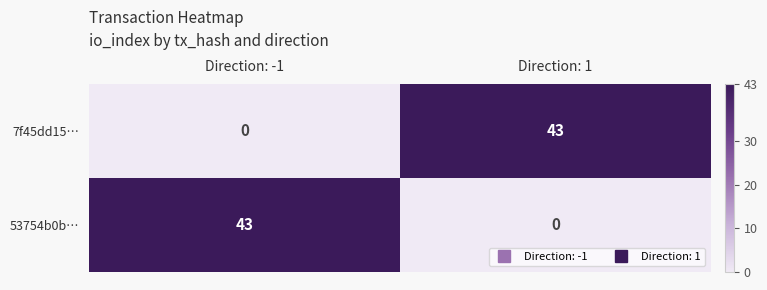

What is the average value of the 7f45dd15… series?

22